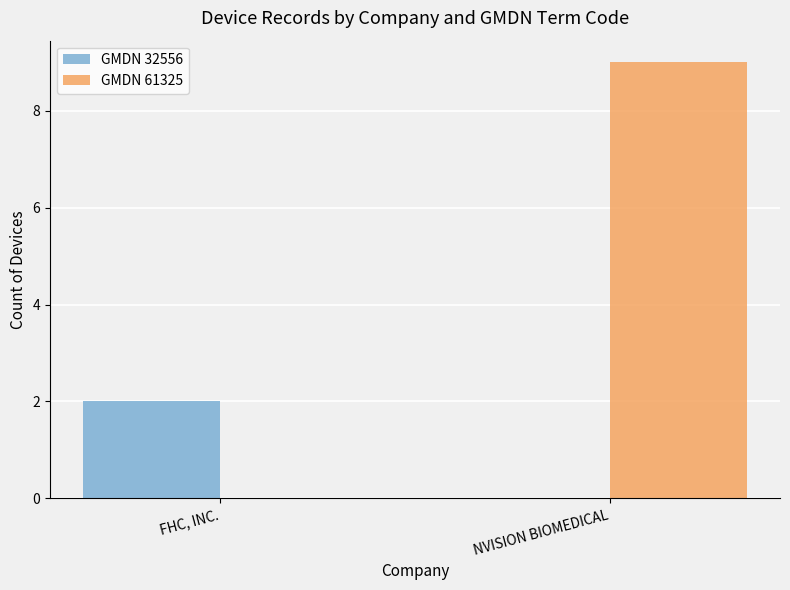

How many groups of bars are there?

2